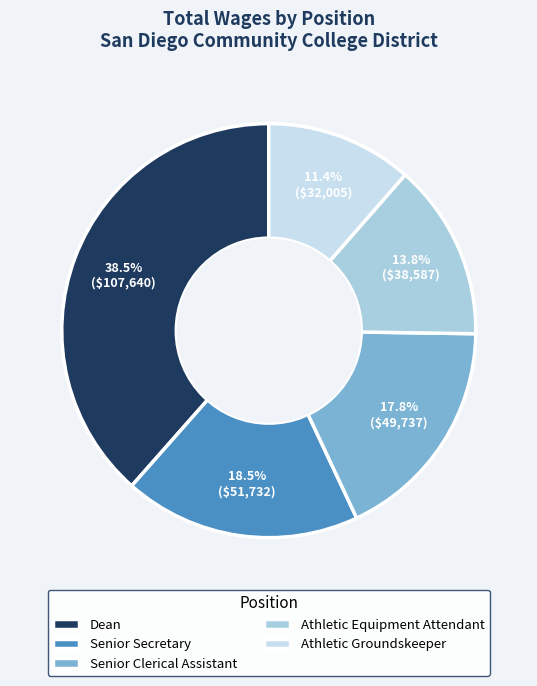

Is there any slice that represents more than half of the pie?

No